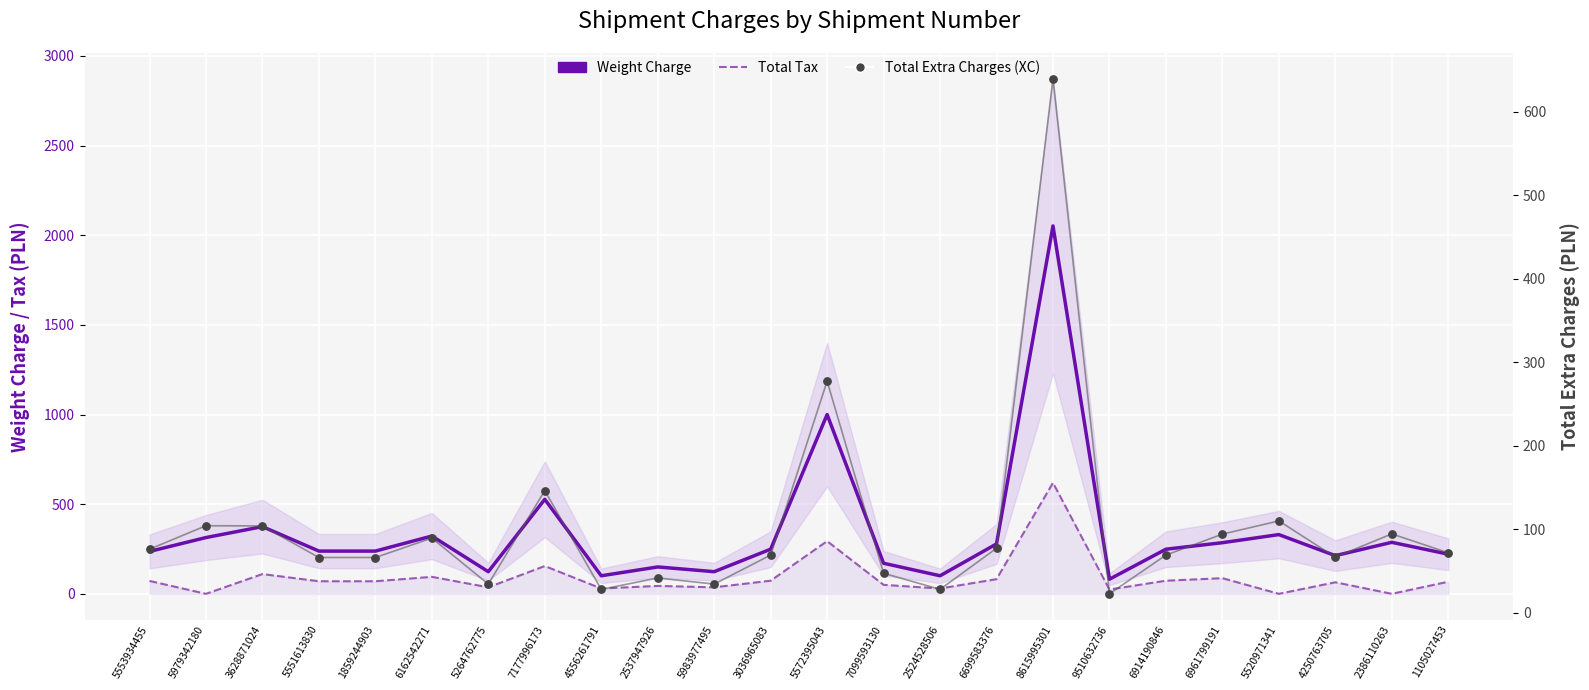

Which series contains the lowest Y value?

Total Tax